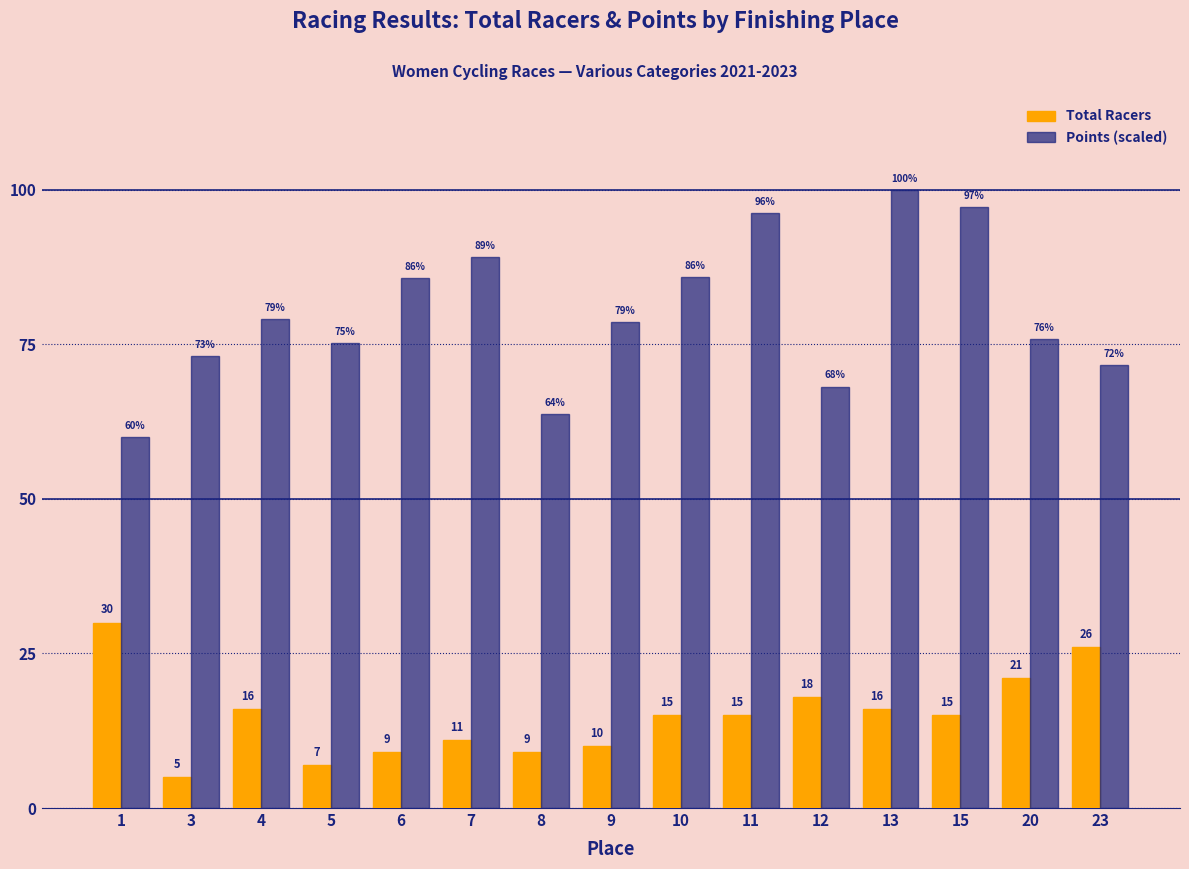

How many bars are there in each group?

2